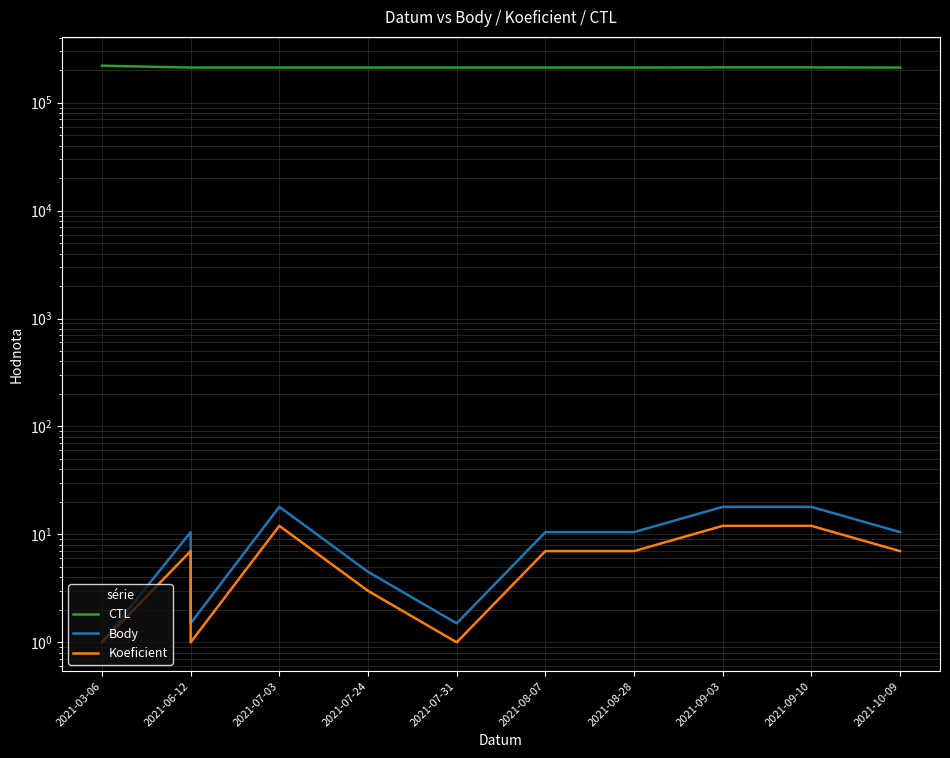

How many distinct data groups are displayed?

3